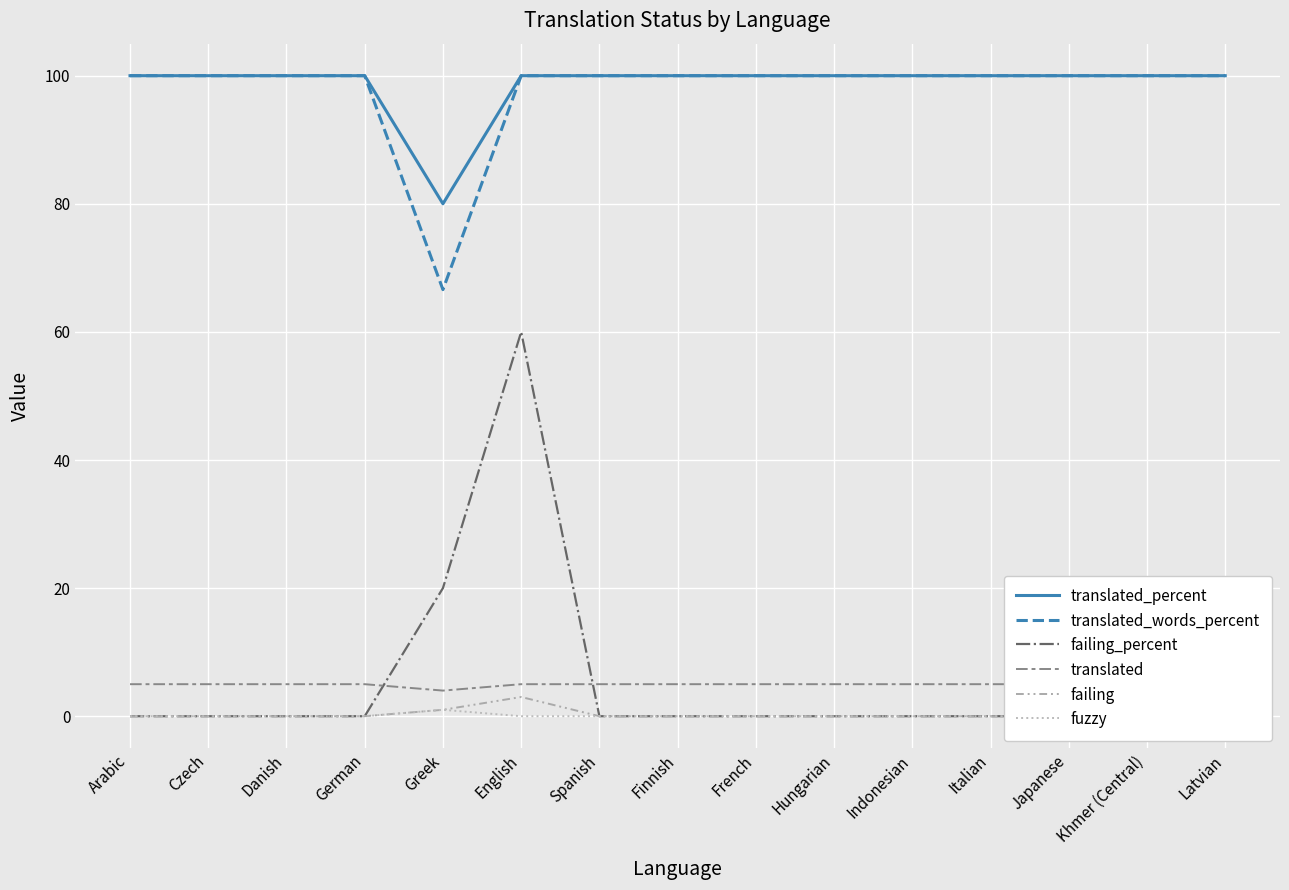

At how many categories does at least one series exceed 53?

15